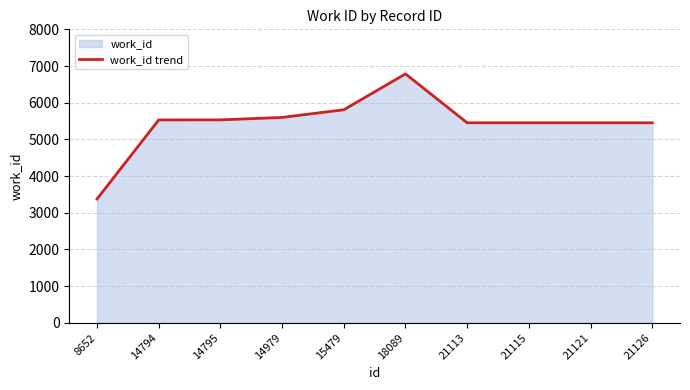

Between 14794 and 15479, which is larger?

15479